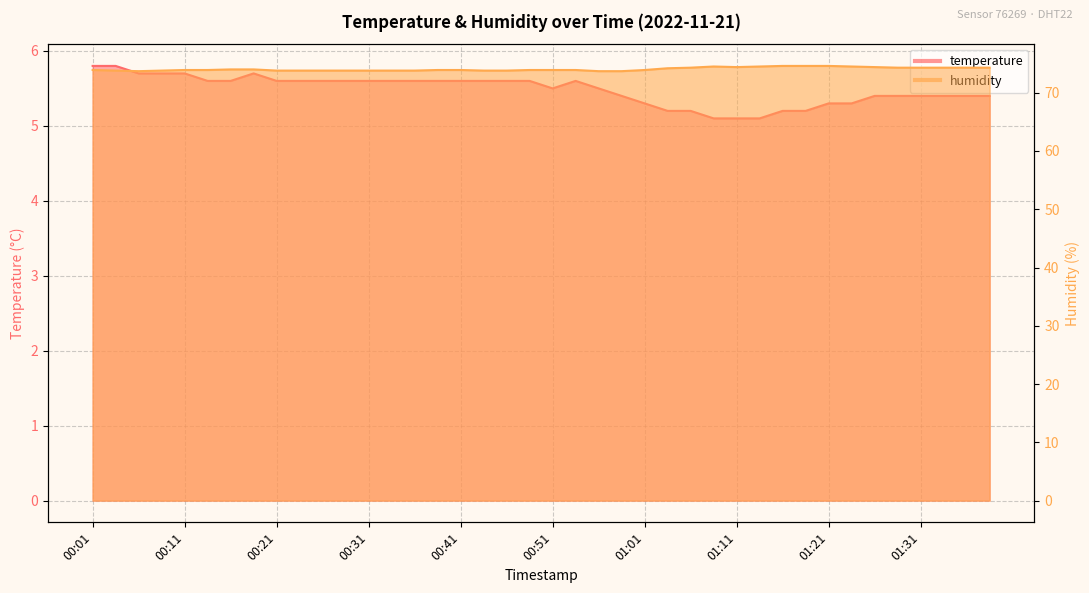

Is the value of temperature at 00:19 greater than the value of humidity at 00:34?

No